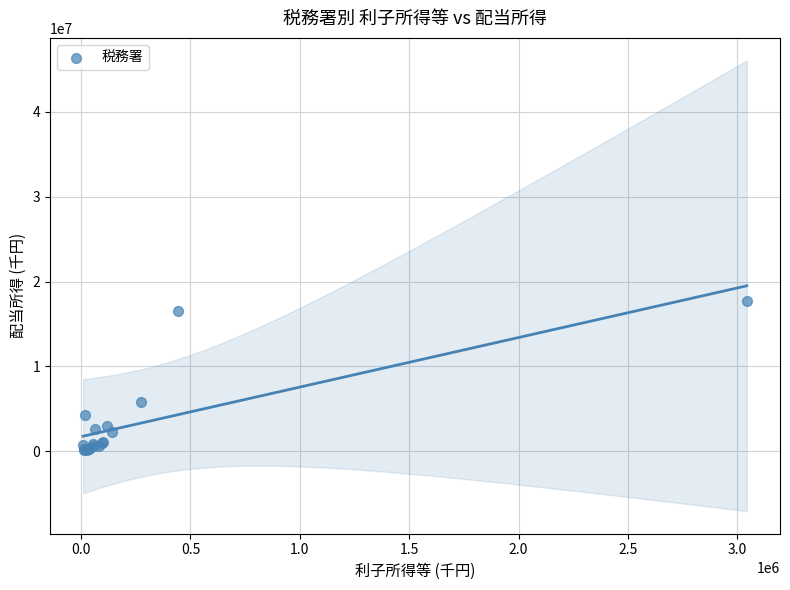

What Y value in the scatter plot is closest to 8890676?

5736267